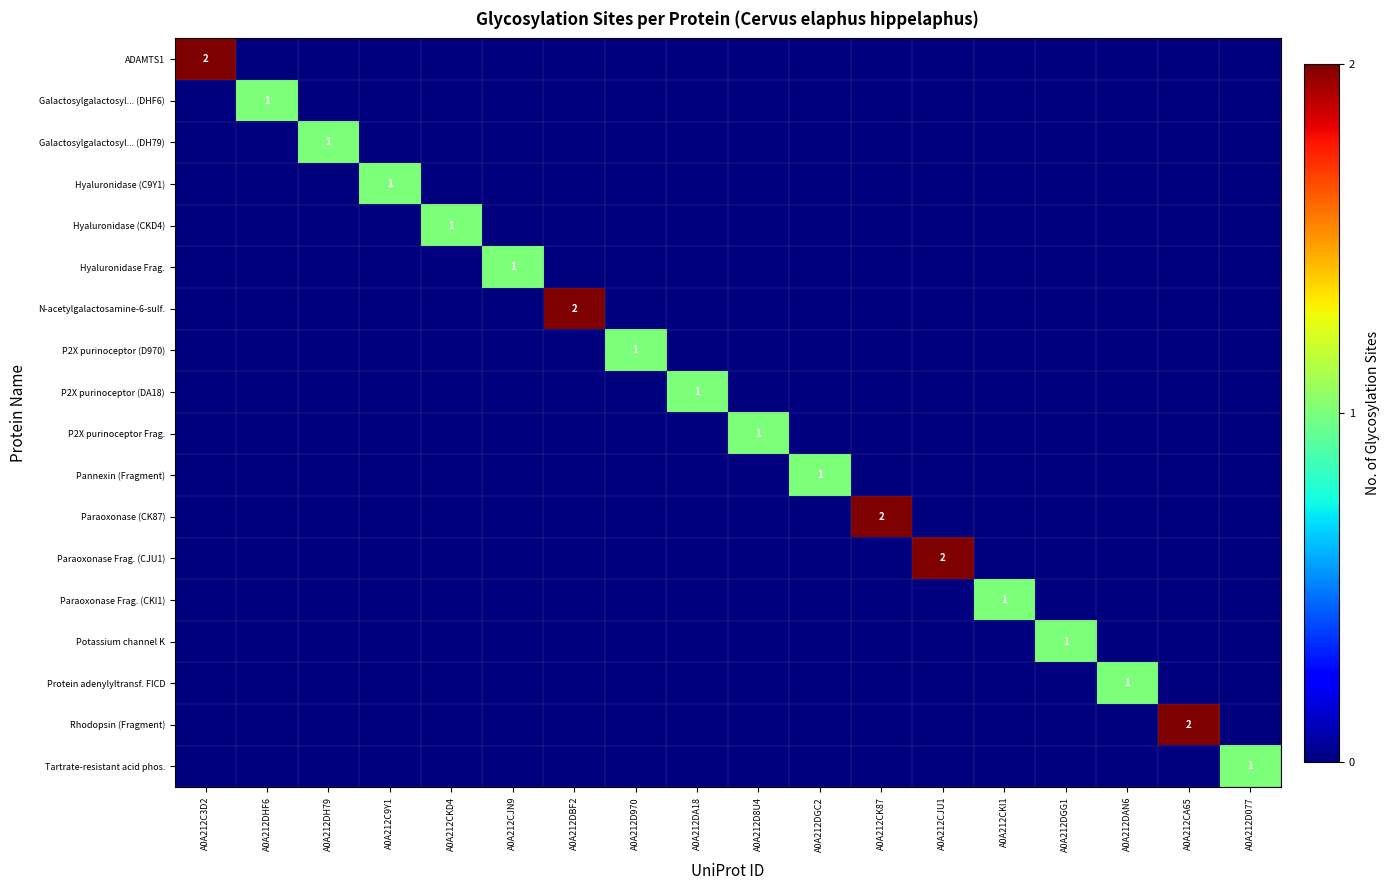

Is the value of Galactosylgalactosyl... (DH79) at A0A212C9Y1 greater than the value of Paraoxonase Frag. (CKI1) at A0A212DHF6?

No